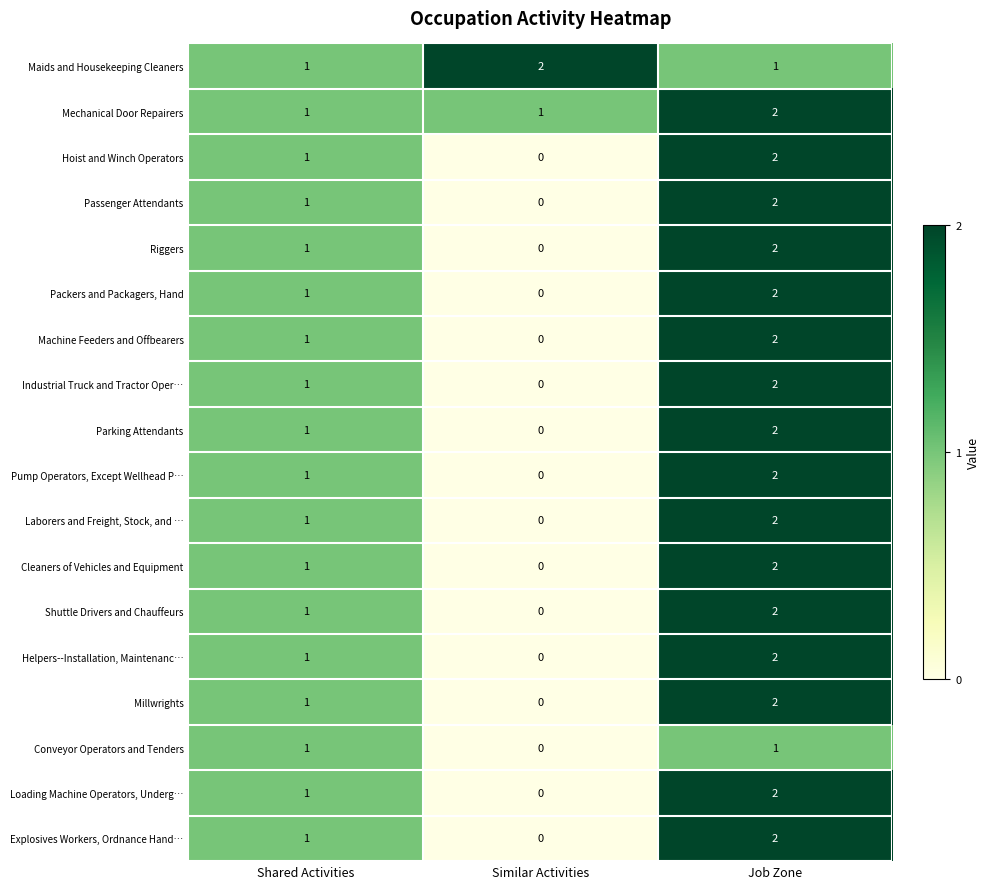

The Laborers and Freight, Stock, and … series shows 3 at Job Zone. True or false?

False